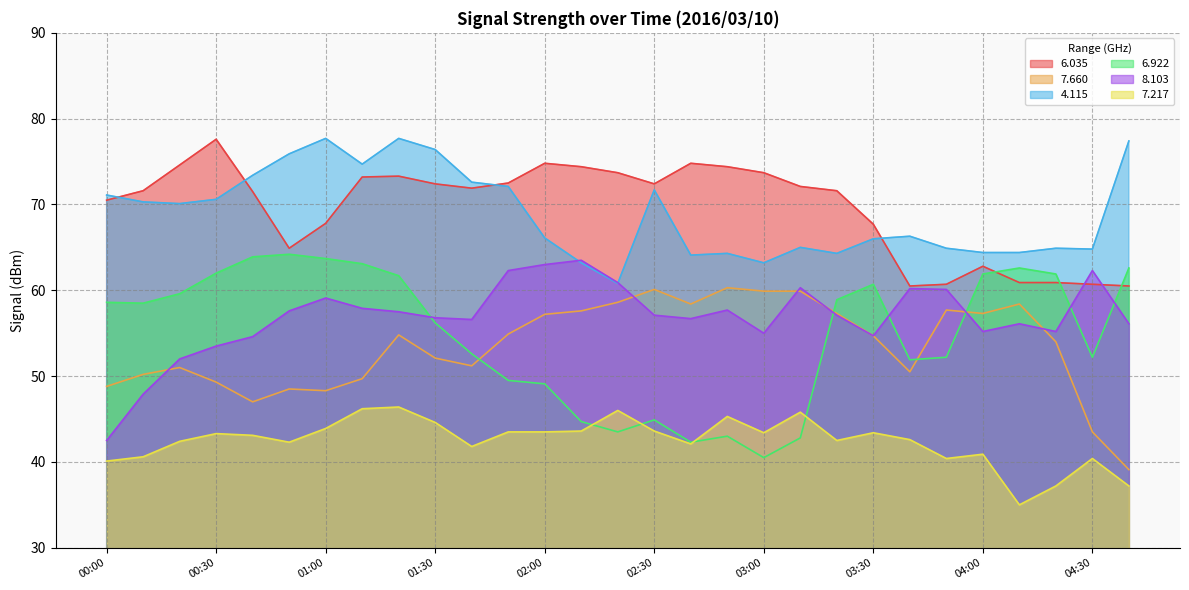

How many categories are shown in the chart?

29